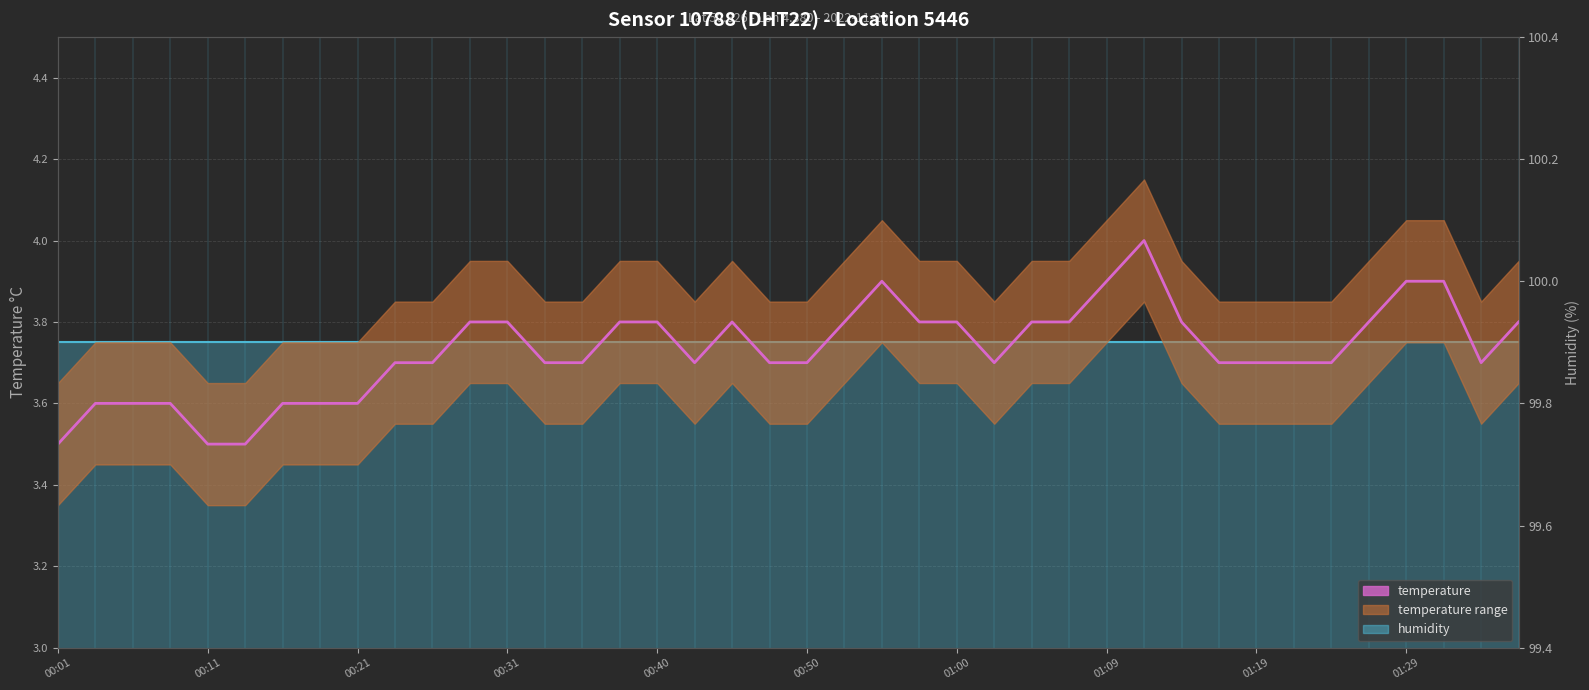

Which category has the lowest value across all series?

00:01